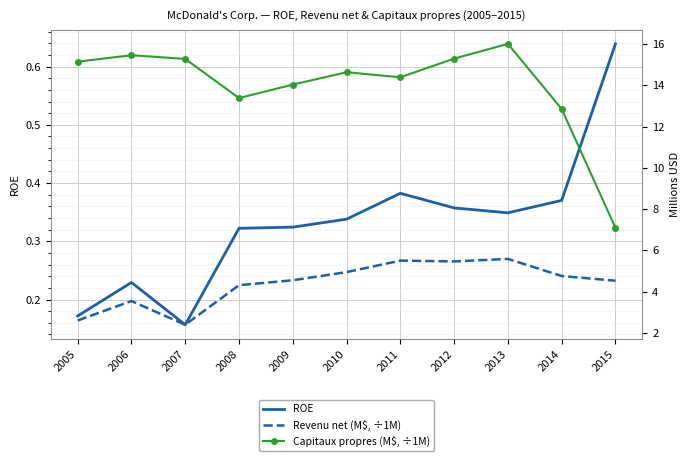

At which category is the sum across all series the highest?

2013